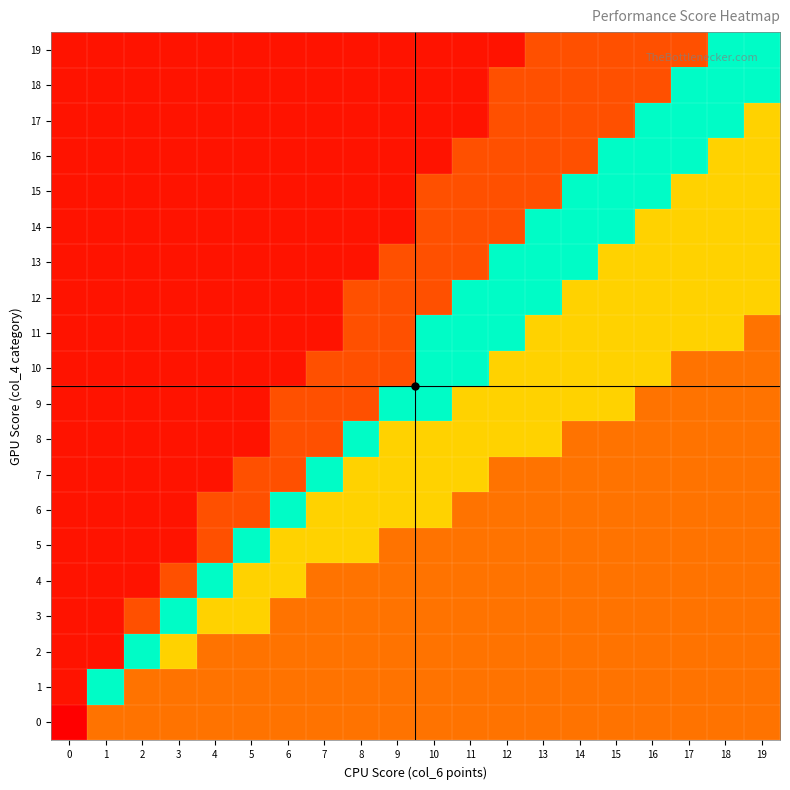

Reading left to right, what are all the values shown in this chart?

0: 0=0.0	1=0.3	2=0.3	3=0.3	4=0.3	5=0.3	6=0.3	7=0.3	8=0.3	9=0.3	10=0.3	11=0.3	12=0.3	13=0.3	14=0.3	15=0.3	16=0.3	17=0.3	18=0.3	19=0.3
1: 0=0.1	1=0.8	2=0.3	3=0.3	4=0.3	5=0.3	6=0.3	7=0.3	8=0.3	9=0.3	10=0.3	11=0.3	12=0.3	13=0.3	14=0.3	15=0.3	16=0.3	17=0.3	18=0.3	19=0.3
2: 0=0.1	1=0.1	2=0.8	3=0.6	4=0.3	5=0.3	6=0.3	7=0.3	8=0.3	9=0.3	10=0.3	11=0.3	12=0.3	13=0.3	14=0.3	15=0.3	16=0.3	17=0.3	18=0.3	19=0.3
3: 0=0.1	1=0.1	2=0.2	3=0.8	4=0.6	5=0.6	6=0.3	7=0.3	8=0.3	9=0.3	10=0.3	11=0.3	12=0.3	13=0.3	14=0.3	15=0.3	16=0.3	17=0.3	18=0.3	19=0.3
4: 0=0.1	1=0.1	2=0.1	3=0.2	4=0.8	5=0.6	6=0.6	7=0.3	8=0.3	9=0.3	10=0.3	11=0.3	12=0.3	13=0.3	14=0.3	15=0.3	16=0.3	17=0.3	18=0.3	19=0.3
5: 0=0.1	1=0.1	2=0.1	3=0.1	4=0.2	5=0.8	6=0.6	7=0.6	8=0.6	9=0.3	10=0.3	11=0.3	12=0.3	13=0.3	14=0.3	15=0.3	16=0.3	17=0.3	18=0.3	19=0.3
6: 0=0.1	1=0.1	2=0.1	3=0.1	4=0.2	5=0.2	6=0.8	7=0.6	8=0.6	9=0.6	10=0.6	11=0.3	12=0.3	13=0.3	14=0.3	15=0.3	16=0.3	17=0.3	18=0.3	19=0.3
7: 0=0.1	1=0.1	2=0.1	3=0.1	4=0.1	5=0.2	6=0.2	7=0.8	8=0.6	9=0.6	10=0.6	11=0.6	12=0.3	13=0.3	14=0.3	15=0.3	16=0.3	17=0.3	18=0.3	19=0.3
8: 0=0.1	1=0.1	2=0.1	3=0.1	4=0.1	5=0.1	6=0.2	7=0.2	8=0.8	9=0.6	10=0.6	11=0.6	12=0.6	13=0.6	14=0.3	15=0.3	16=0.3	17=0.3	18=0.3	19=0.3
9: 0=0.1	1=0.1	2=0.1	3=0.1	4=0.1	5=0.1	6=0.2	7=0.2	8=0.2	9=0.8	10=0.8	11=0.6	12=0.6	13=0.6	14=0.6	15=0.6	16=0.3	17=0.3	18=0.3	19=0.3
10: 0=0.1	1=0.1	2=0.1	3=0.1	4=0.1	5=0.1	6=0.1	7=0.2	8=0.2	9=0.2	10=0.8	11=0.8	12=0.6	13=0.6	14=0.6	15=0.6	16=0.6	17=0.3	18=0.3	19=0.3
11: 0=0.1	1=0.1	2=0.1	3=0.1	4=0.1	5=0.1	6=0.1	7=0.1	8=0.2	9=0.2	10=0.8	11=0.8	12=0.8	13=0.6	14=0.6	15=0.6	16=0.6	17=0.6	18=0.6	19=0.3
12: 0=0.1	1=0.1	2=0.1	3=0.1	4=0.1	5=0.1	6=0.1	7=0.1	8=0.2	9=0.2	10=0.2	11=0.8	12=0.8	13=0.8	14=0.6	15=0.6	16=0.6	17=0.6	18=0.6	19=0.6
13: 0=0.1	1=0.1	2=0.1	3=0.1	4=0.1	5=0.1	6=0.1	7=0.1	8=0.1	9=0.2	10=0.2	11=0.2	12=0.8	13=0.8	14=0.8	15=0.6	16=0.6	17=0.6	18=0.6	19=0.6
14: 0=0.1	1=0.1	2=0.1	3=0.1	4=0.1	5=0.1	6=0.1	7=0.1	8=0.1	9=0.1	10=0.2	11=0.2	12=0.2	13=0.8	14=0.8	15=0.8	16=0.6	17=0.6	18=0.6	19=0.6
15: 0=0.1	1=0.1	2=0.1	3=0.1	4=0.1	5=0.1	6=0.1	7=0.1	8=0.1	9=0.1	10=0.2	11=0.2	12=0.2	13=0.2	14=0.8	15=0.8	16=0.8	17=0.6	18=0.6	19=0.6
16: 0=0.1	1=0.1	2=0.1	3=0.1	4=0.1	5=0.1	6=0.1	7=0.1	8=0.1	9=0.1	10=0.1	11=0.2	12=0.2	13=0.2	14=0.2	15=0.8	16=0.8	17=0.8	18=0.6	19=0.6
17: 0=0.1	1=0.1	2=0.1	3=0.1	4=0.1	5=0.1	6=0.1	7=0.1	8=0.1	9=0.1	10=0.1	11=0.1	12=0.2	13=0.2	14=0.2	15=0.2	16=0.8	17=0.8	18=0.8	19=0.6
18: 0=0.1	1=0.1	2=0.1	3=0.1	4=0.1	5=0.1	6=0.1	7=0.1	8=0.1	9=0.1	10=0.1	11=0.1	12=0.2	13=0.2	14=0.2	15=0.2	16=0.2	17=0.8	18=0.8	19=0.8
19: 0=0.1	1=0.1	2=0.1	3=0.1	4=0.1	5=0.1	6=0.1	7=0.1	8=0.1	9=0.1	10=0.1	11=0.1	12=0.1	13=0.2	14=0.2	15=0.2	16=0.2	17=0.2	18=0.8	19=0.8